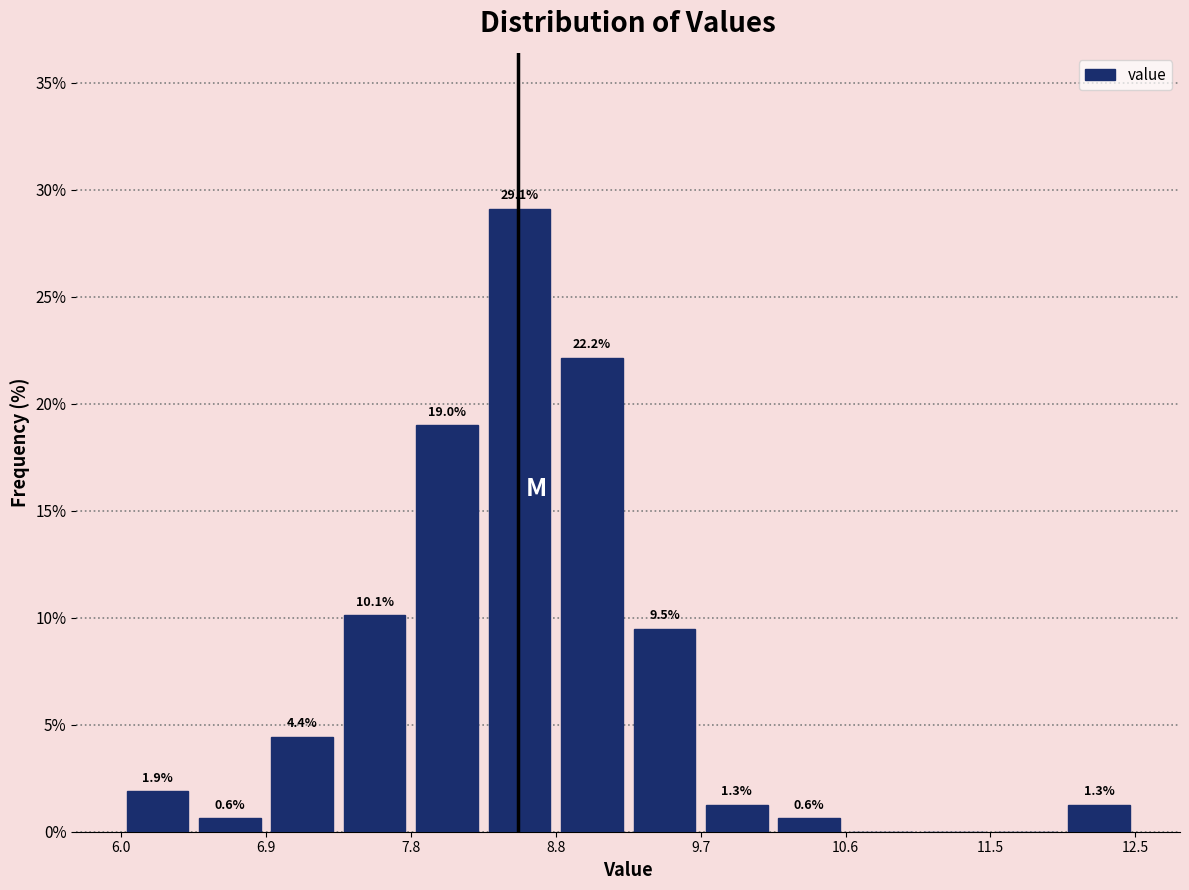

Which range on the x-axis has the tallest bar?

8.3 to 8.8